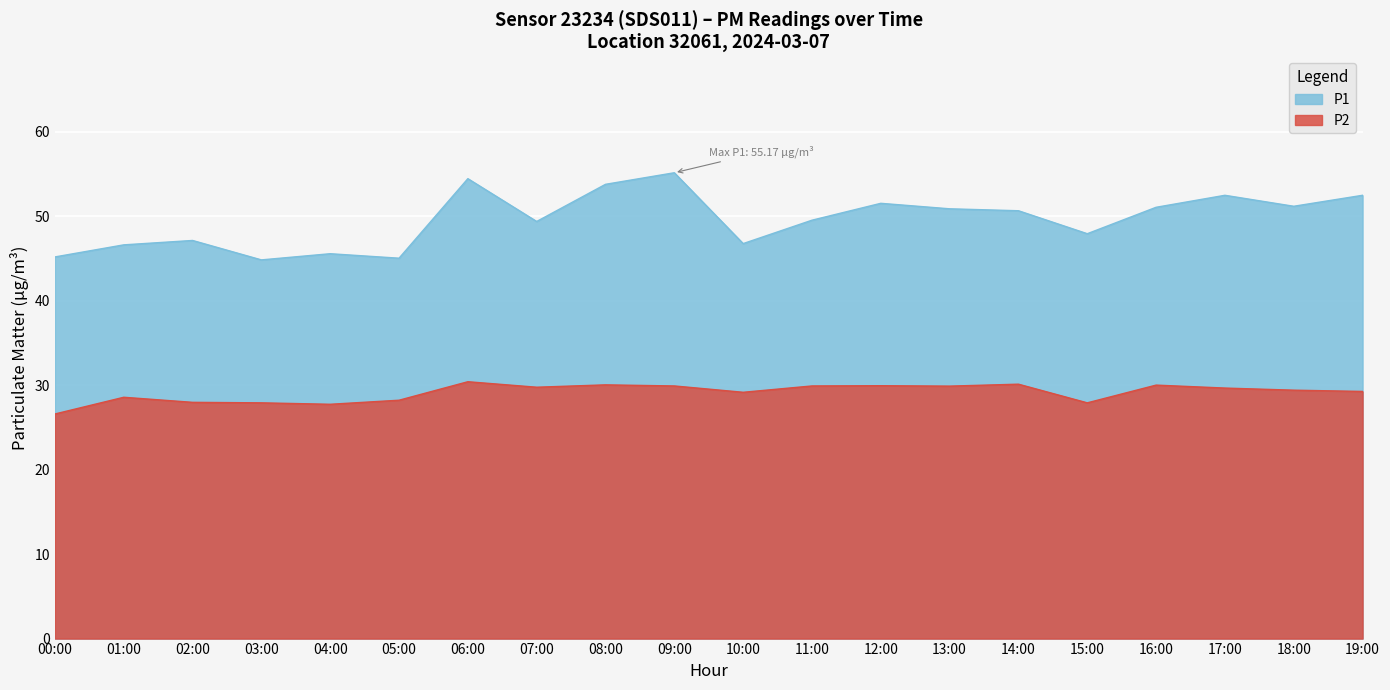

What position from the left is 05:00?

6